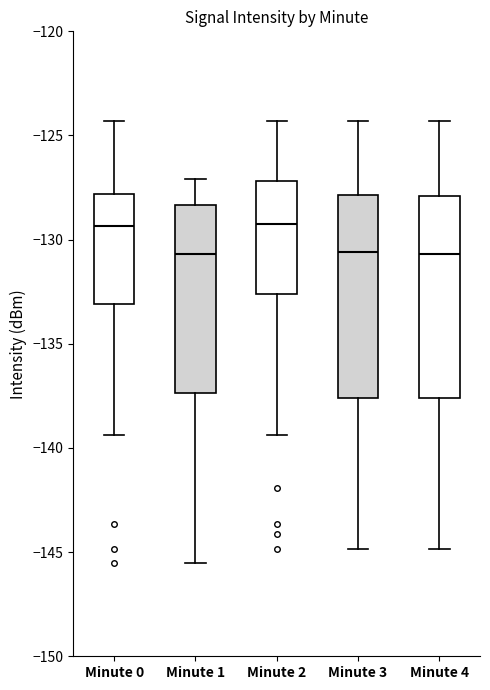

Where does the lower whisker of the box for Minute 0 end on the y-axis? The values are not printed on the chart, so give them approximately, as read against the axis.

-139.5